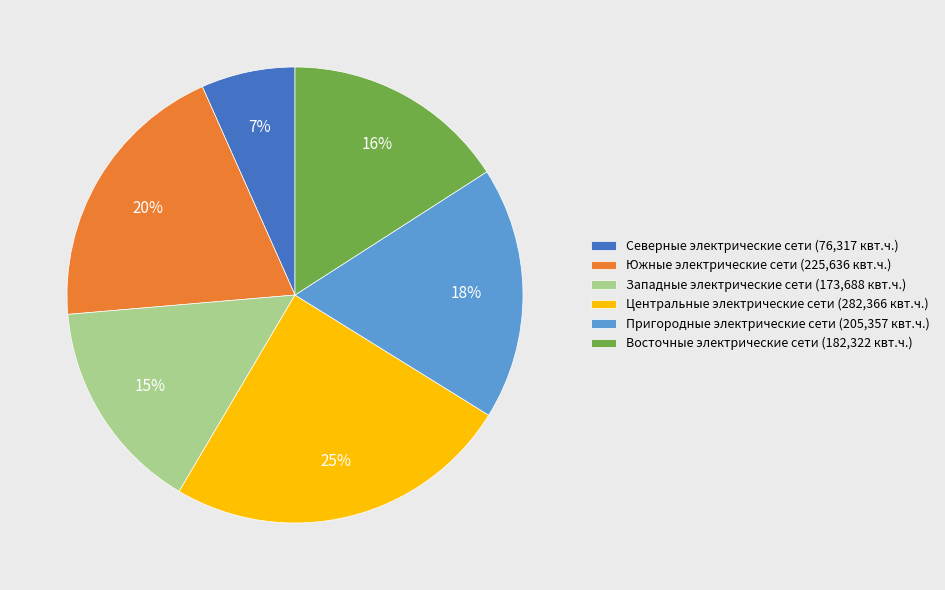

What percentage is the Центральные электрические сети slice, to the nearest percent?

25%